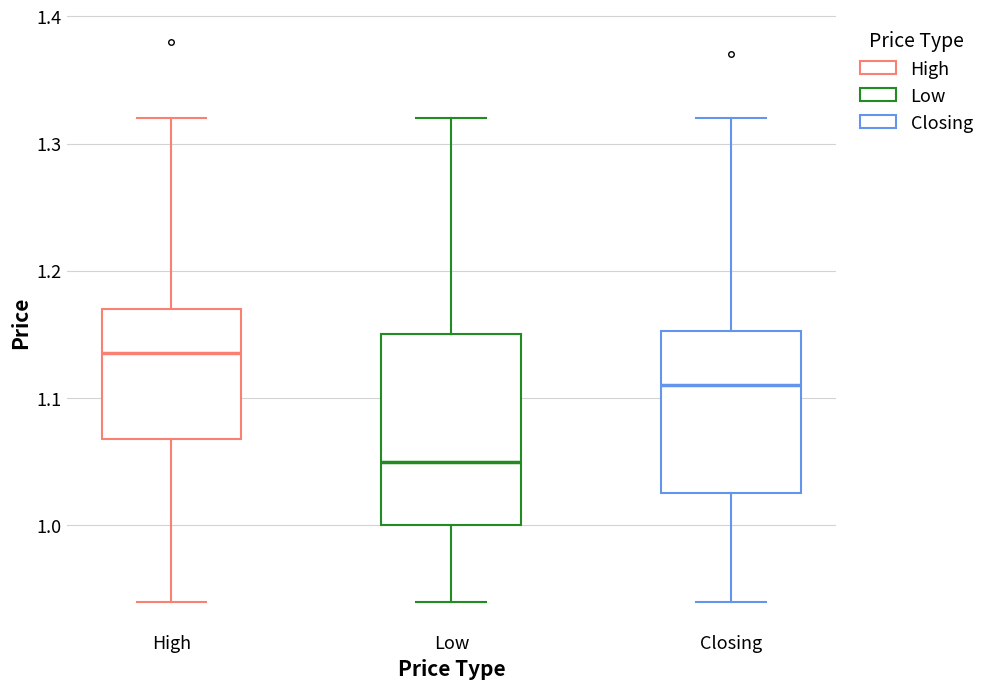

Reading left to right, read every box against the y-axis: the position of its median line, the range the box covers, and the ends of its whiskers. The values are not printed on the chart, so give them approximately, as read against the axis.

High: median 1.14, box 1.07 to 1.17, whiskers 0.94 to 1.32
Low: median 1.05, box 1.00 to 1.15, whiskers 0.94 to 1.32
Closing: median 1.11, box 1.03 to 1.15, whiskers 0.94 to 1.32